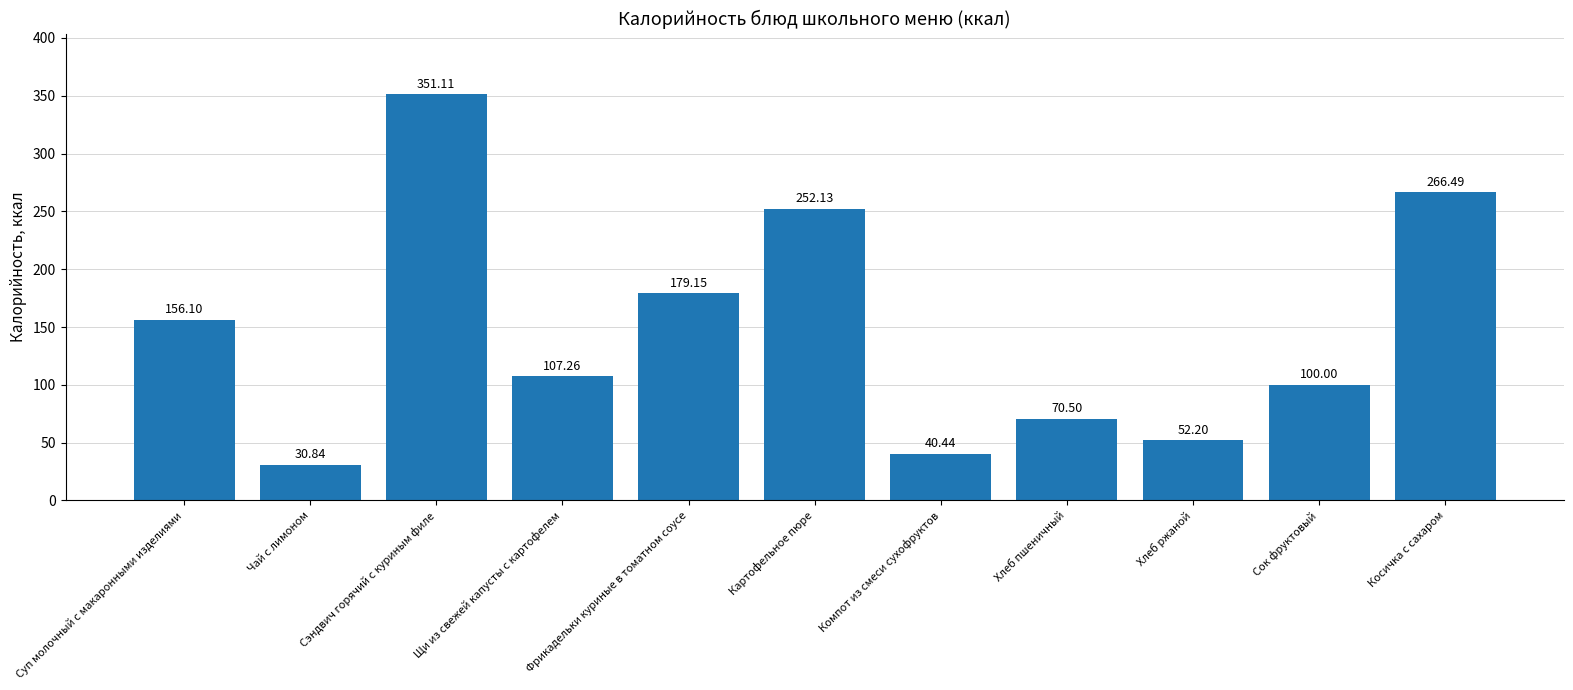

Between Чай с лимоном and Компот из смеси сухофруктов, which is larger?

Компот из смеси сухофруктов